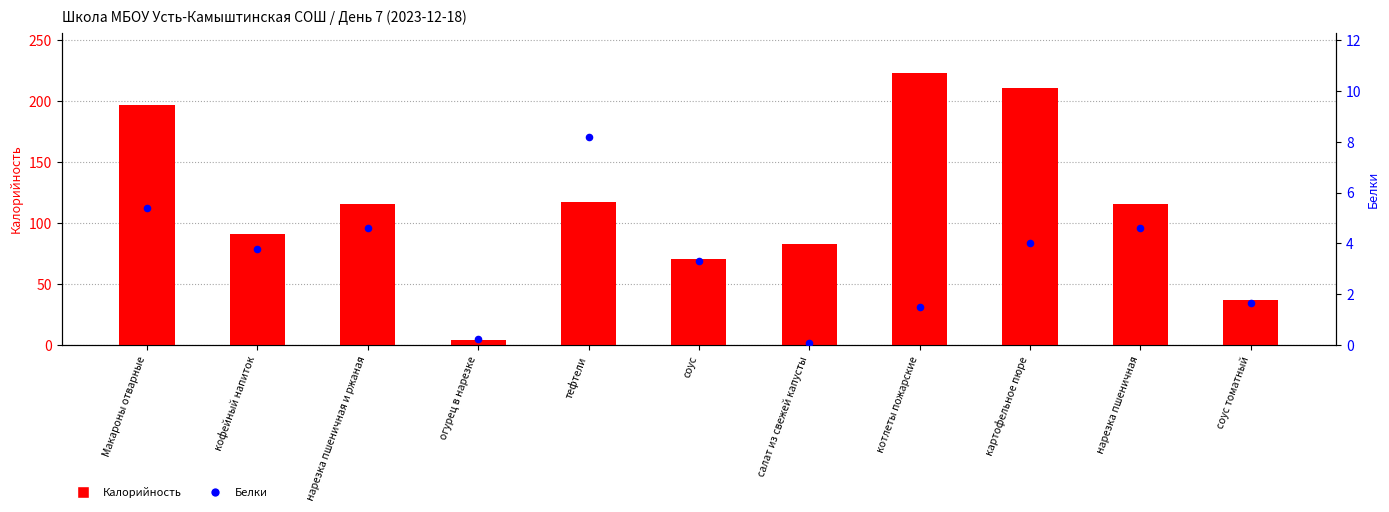

At how many categories does at least one series exceed 163?

3